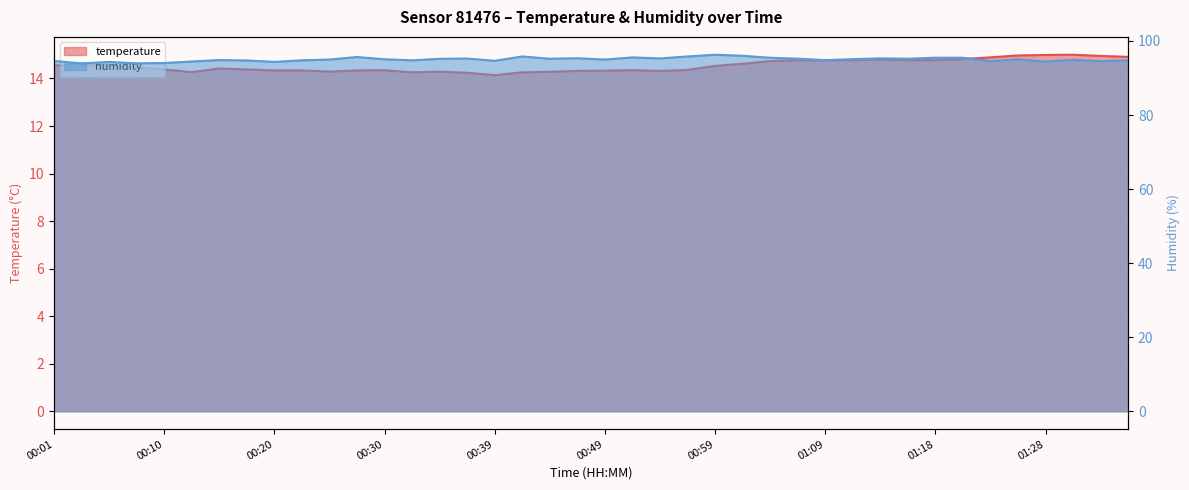

What is the average value of the temperature series?

14.5